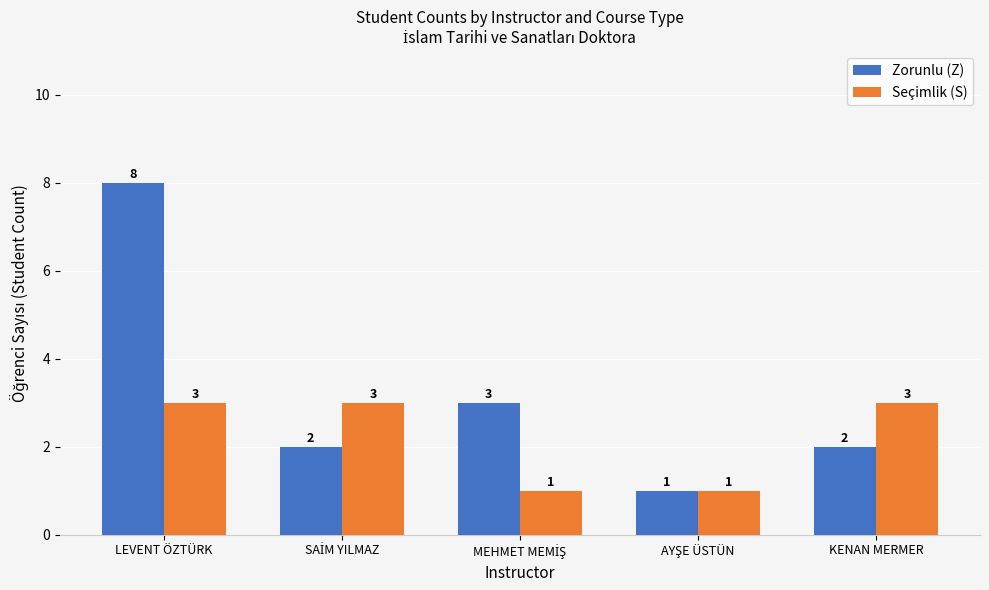

At LEVENT ÖZTÜRK, list the series in order from smallest to largest.

Seçimlik (S), Zorunlu (Z)